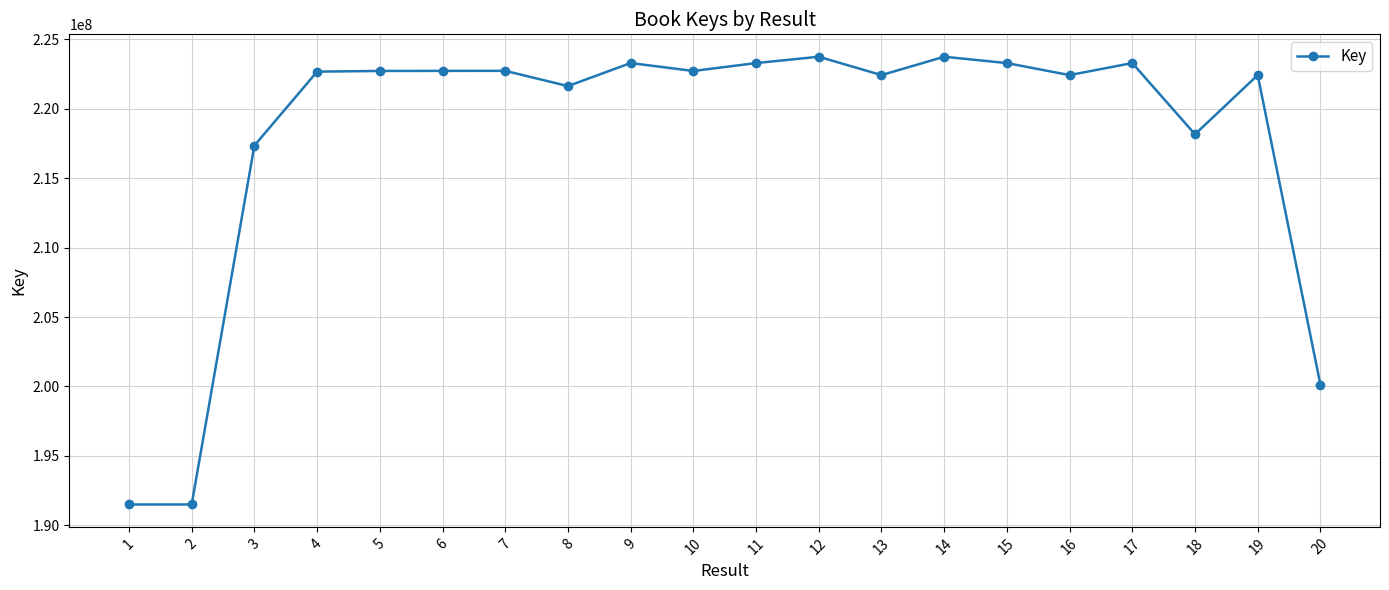

What is the sum of all values?

4361868037